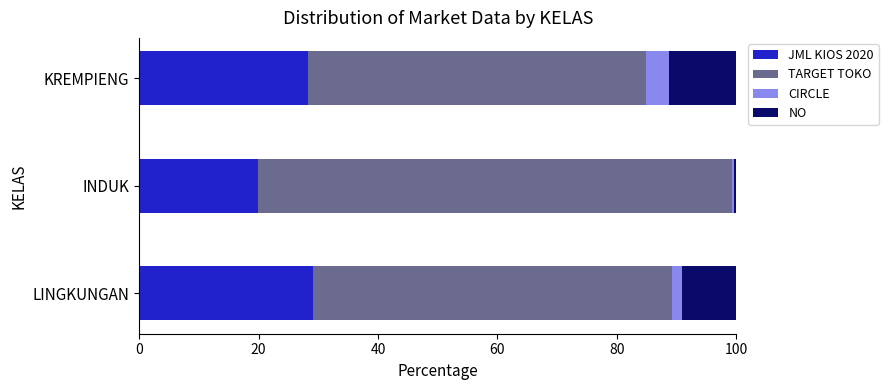

At which label does JML KIOS 2020 reach its minimum?

INDUK